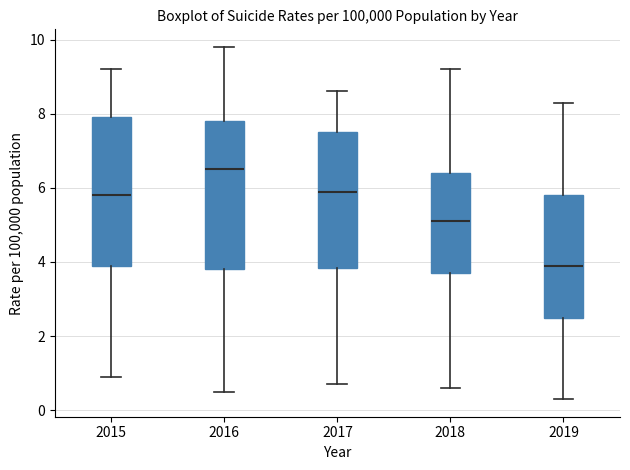

Reading left to right, read every box against the y-axis: the position of its median line, the range the box covers, and the ends of its whiskers. The values are not printed on the chart, so give them approximately, as read against the axis.

2015: median 5.8, box 4.0 to 8.0, whiskers 1.0 to 9.2
2016: median 6.6, box 3.8 to 7.8, whiskers 0.6 to 9.8
2017: median 6.0, box 3.8 to 7.6, whiskers 0.8 to 8.6
2018: median 5.2, box 3.8 to 6.4, whiskers 0.6 to 9.2
2019: median 4.0, box 2.6 to 5.8, whiskers 0.4 to 8.4